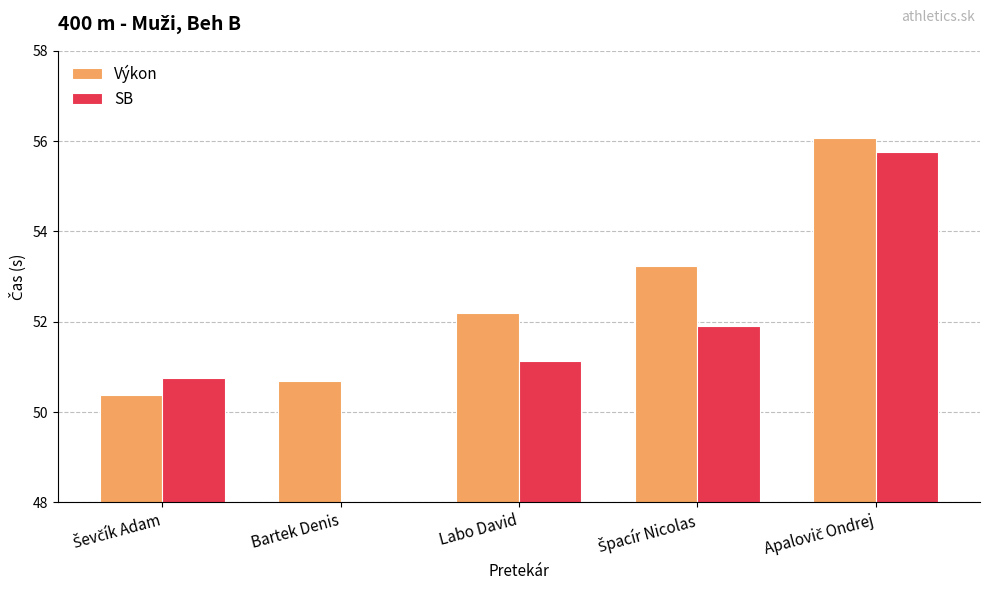

What is the sum of the Výkon values at Apalovič Ondrej and Bartek Denis?

106.8